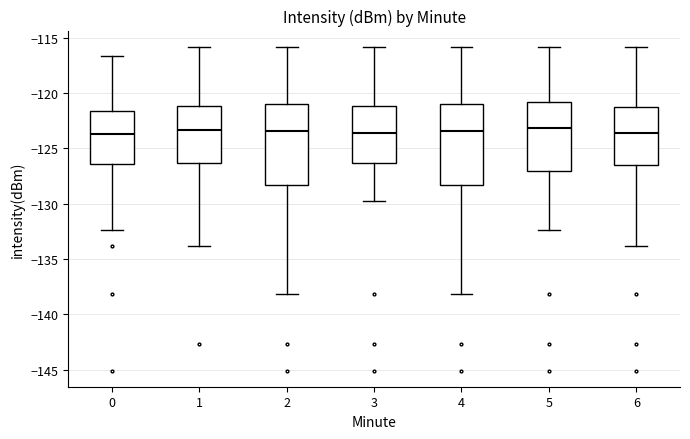

Where does the median line of the box at x = 4 sit on the y-axis? The values are not printed on the chart, so give them approximately, as read against the axis.

-123.5